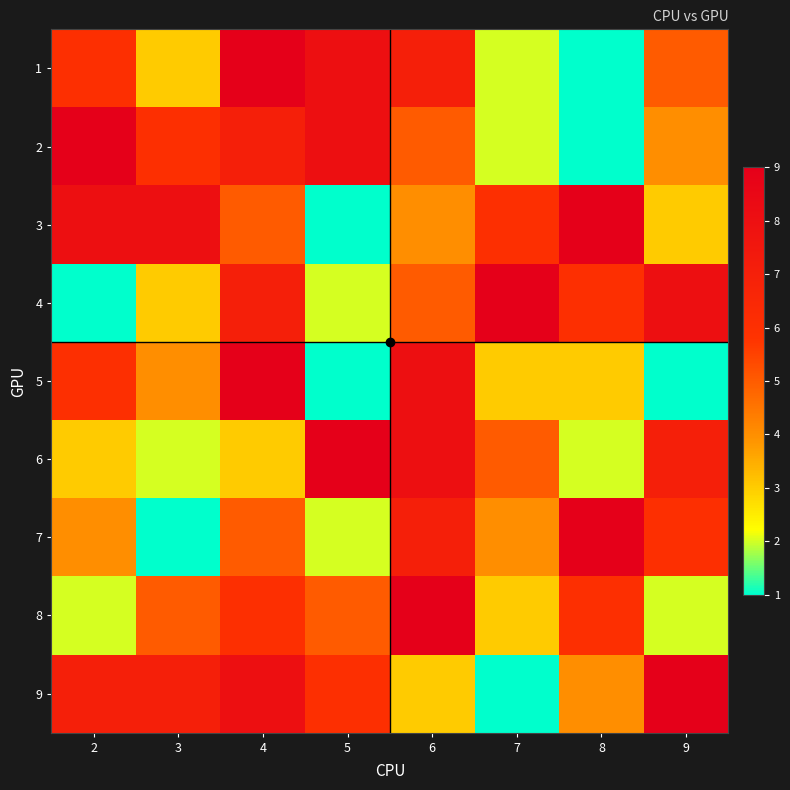

At how many categories does at least one series exceed 7?

8